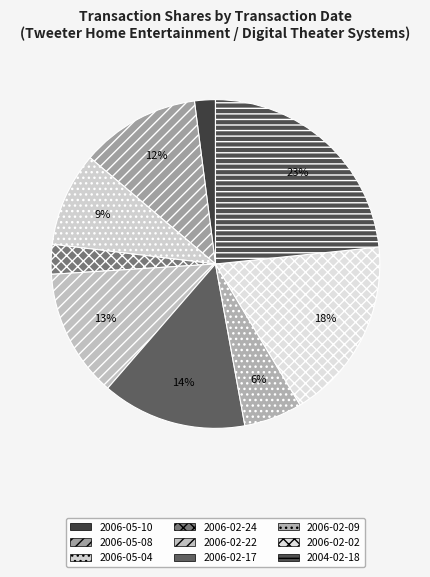

Is there a majority slice in this chart?

No